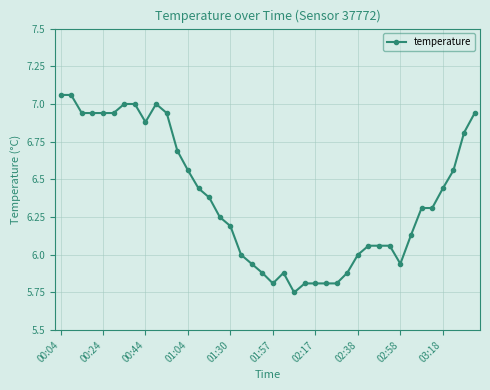

What is the value of the 36th point from the left?

6.3